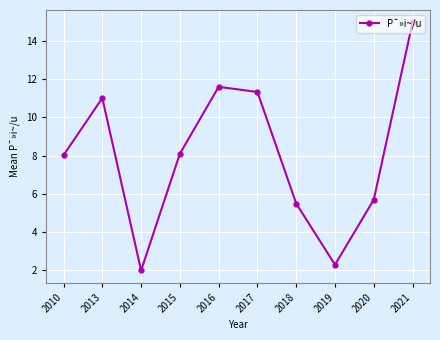

Reading left to right, extract all data points from this chart.

2010=8.0	2013=11.0	2014=2.0	2015=8.1	2016=11.6	2017=11.3	2018=5.5	2019=2.3	2020=5.7	2021=15.0